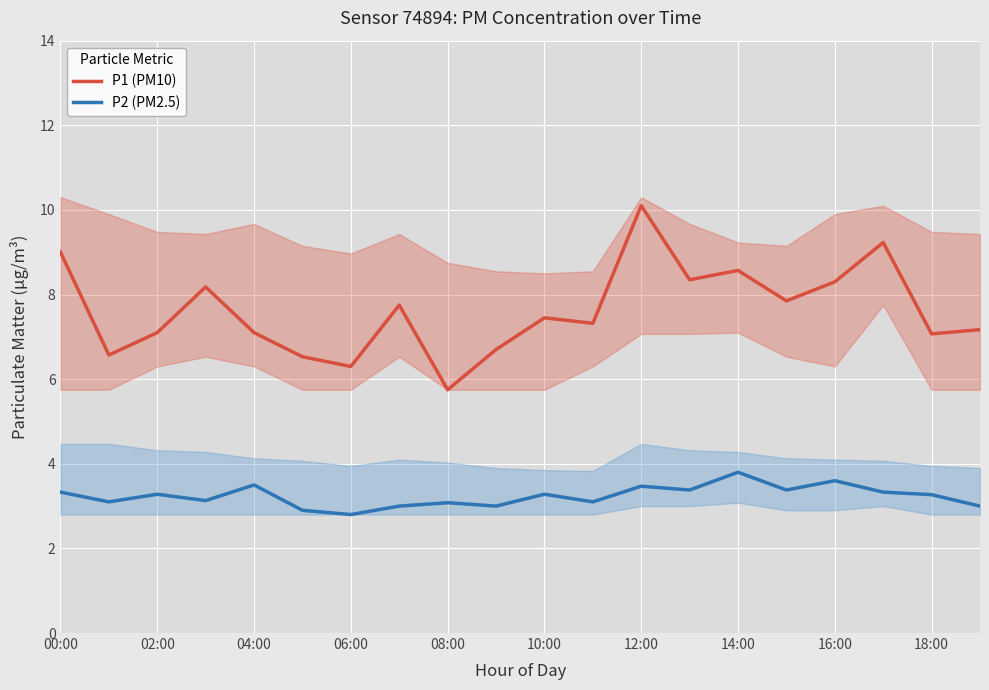

Is it true that P1 (PM10) equals 10.3 at 10:00?

False